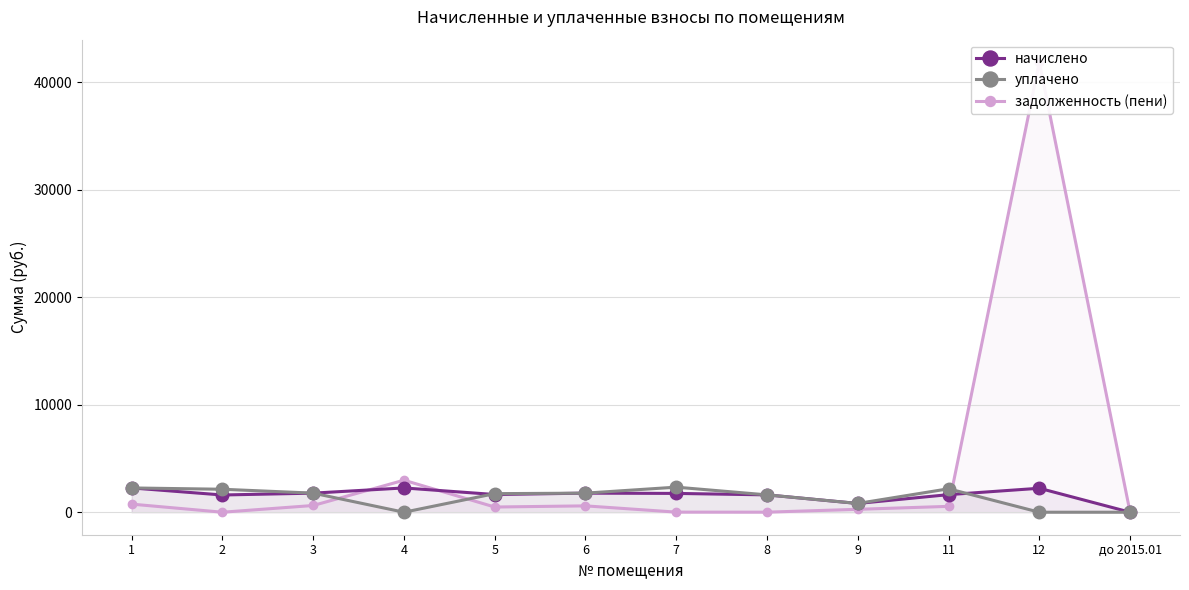

What is the total value across all series at 11?

4360.1